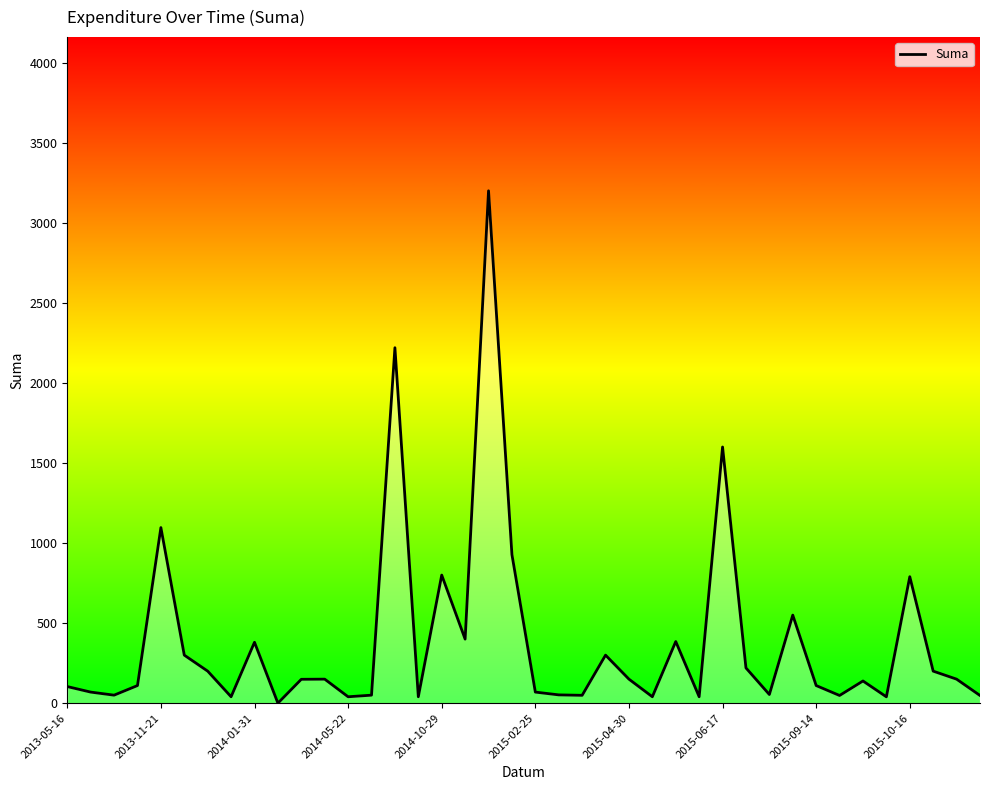

What is the difference between the maximum and minimum values?

3200.0